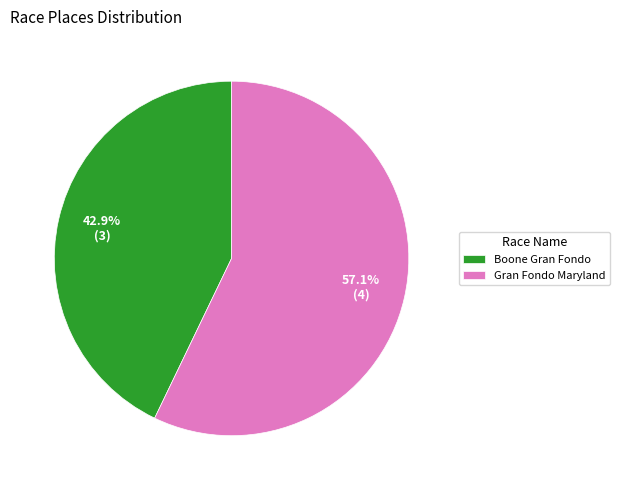

Count the number of slices in the pie.

2